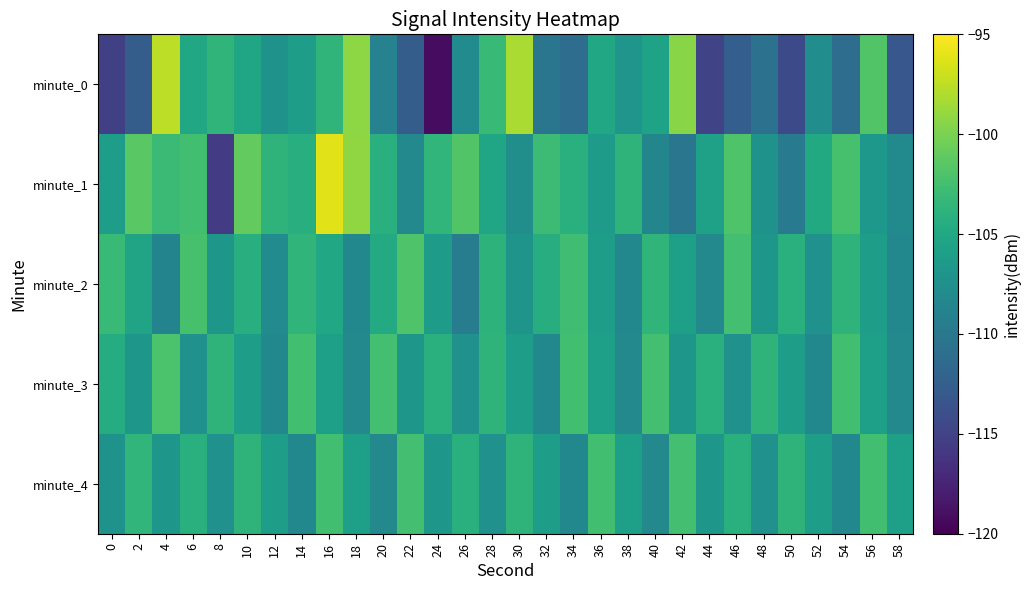

At how many categories does at least one series exceed -99?

3